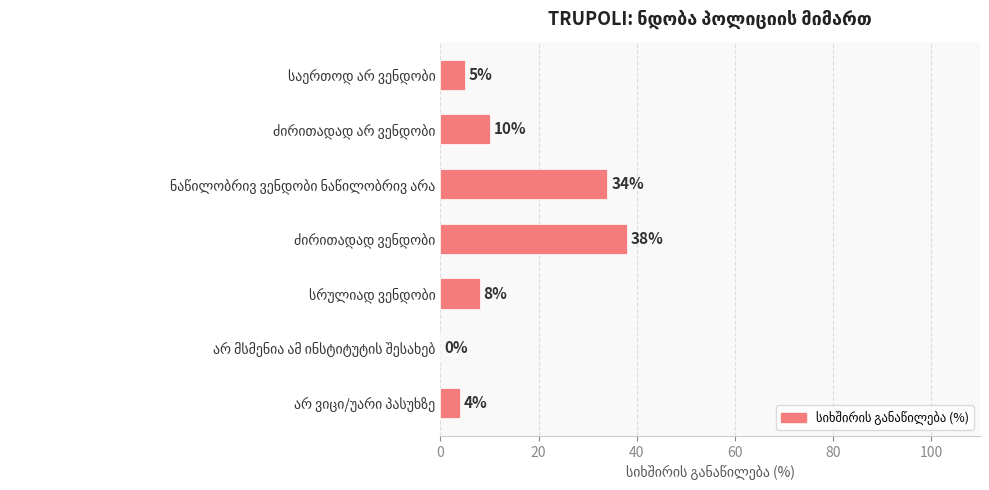

What is the sum of all values?

99